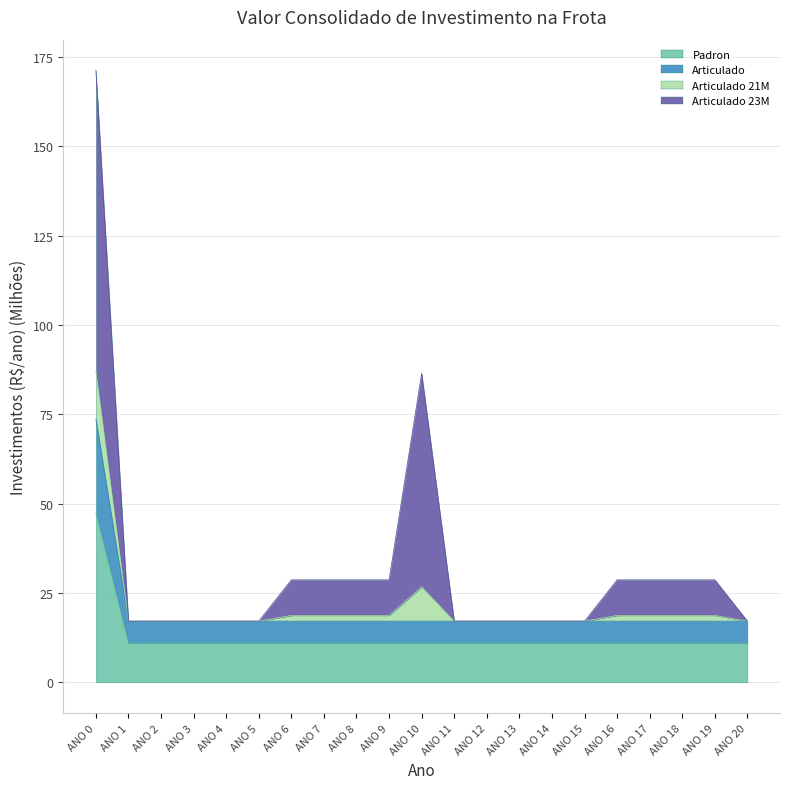

What is the difference between the Articulado values at ANO 4 and ANO 0?

56.5